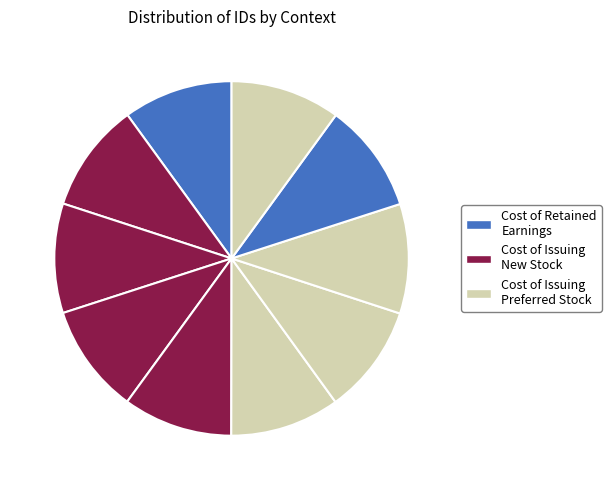

Count the number of slices in the pie.

10